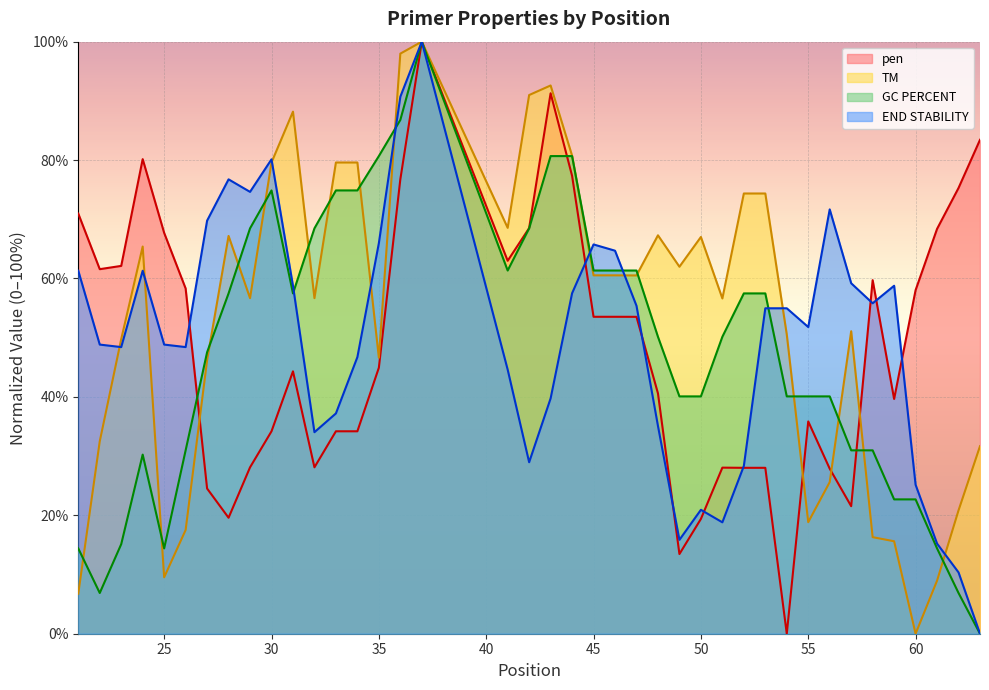

At which label does PRIMER_LEFT_0_TM first exceed 60?

24